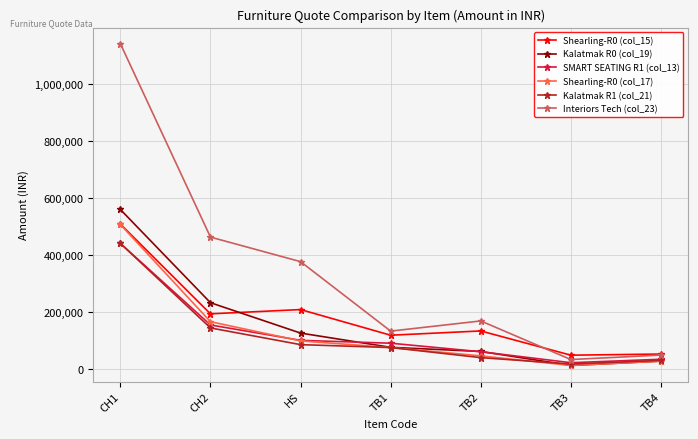

What is the label of the 6th point from the right?

CH2